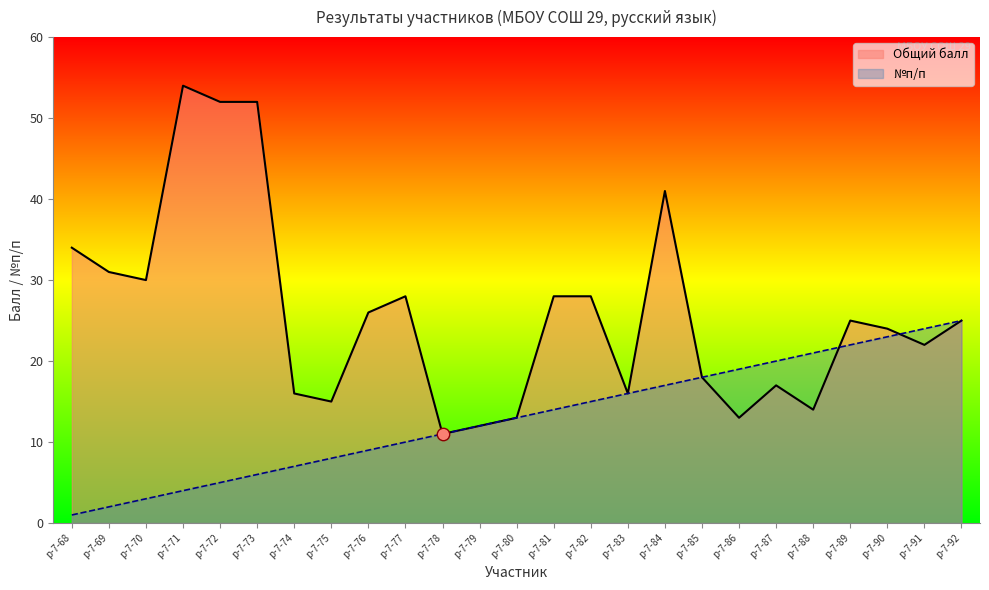

Is the value of Общий балл at р-7-76 greater than the value of №п/п at р-7-74?

Yes